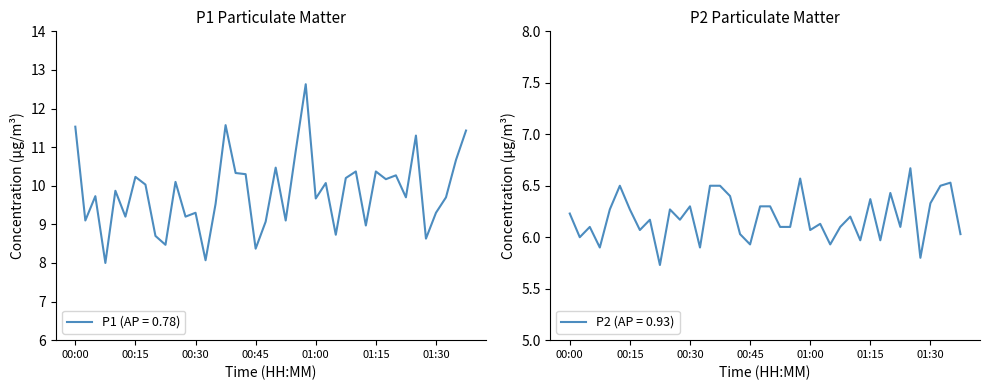

Is the value of P1 at 34 greater than the value of P2 at 16?

Yes